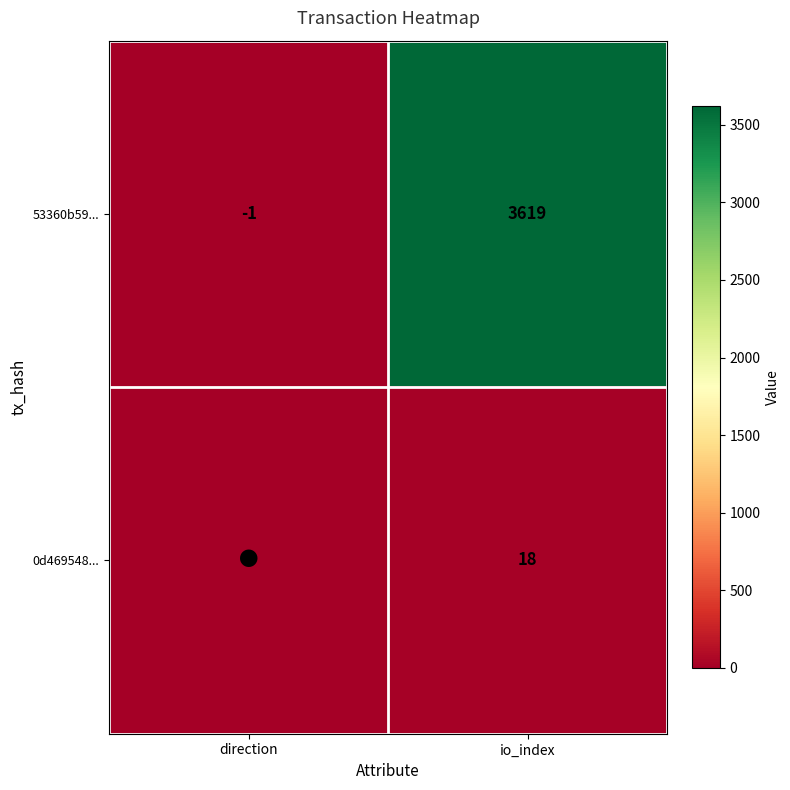

The 53360b59... series shows 1521 at io_index. True or false?

False